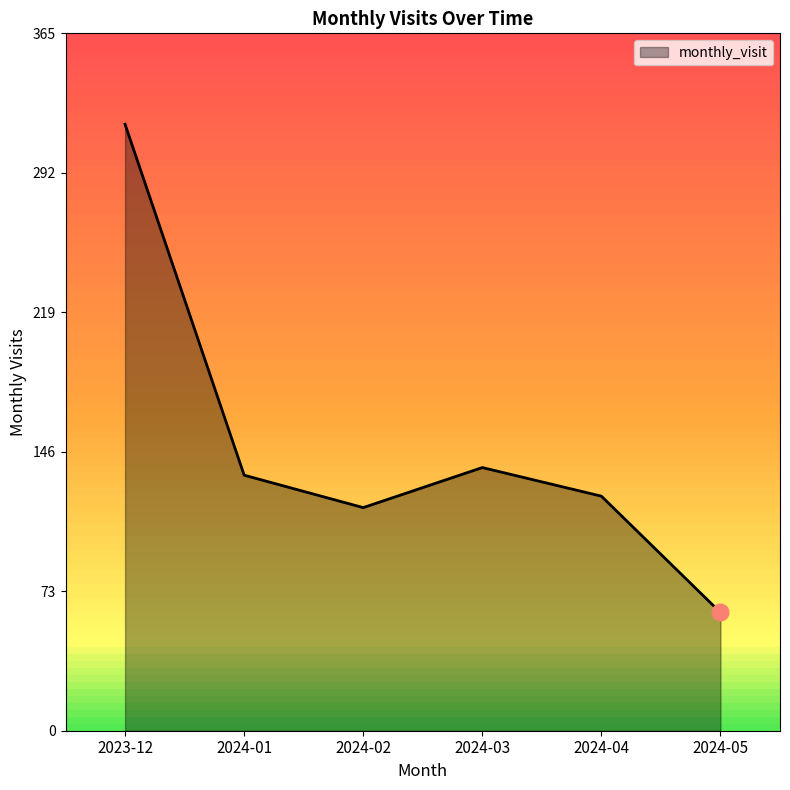

The value at 2024-03 is 48. True or false?

False